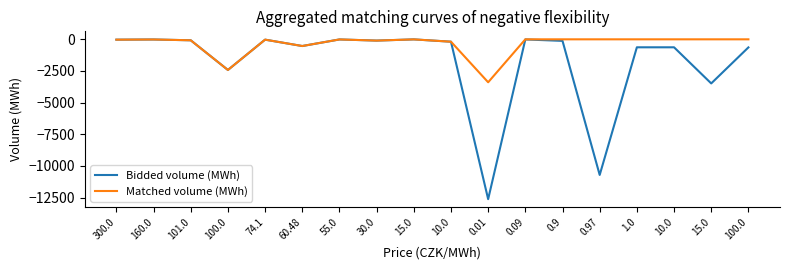

What is the difference between the second highest and minimum values in the Matched volume (MWh) series?

3391.5